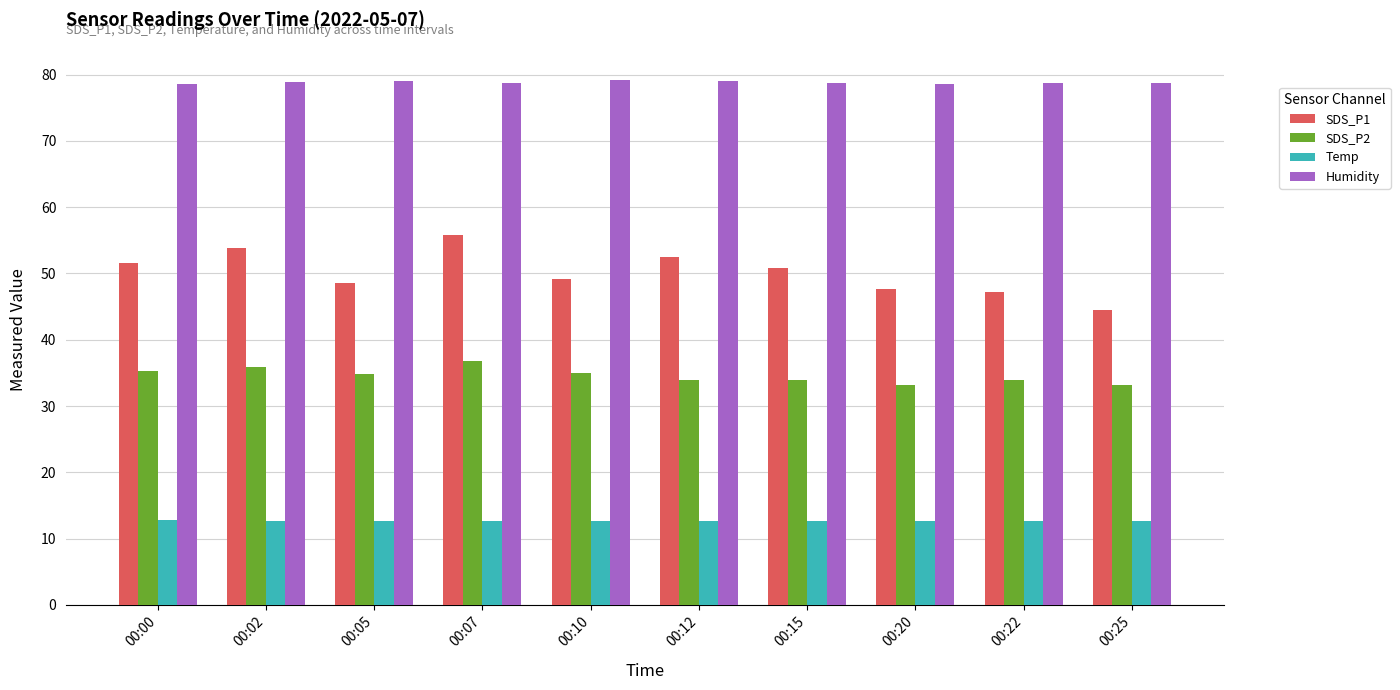

Read the SDS_P1 value at 00:00.

51.6